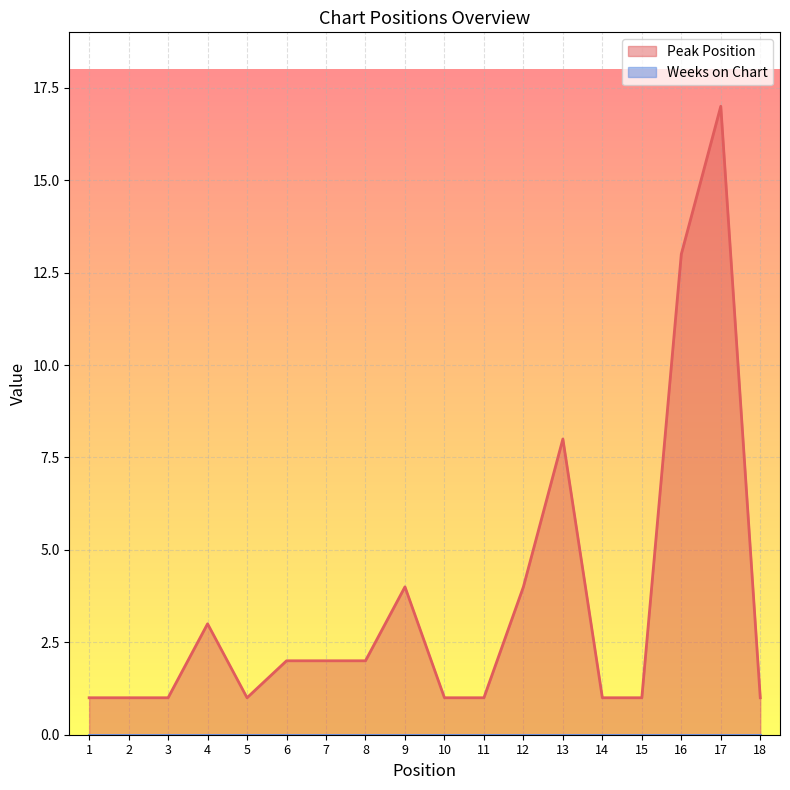

What is the smallest value displayed?

0